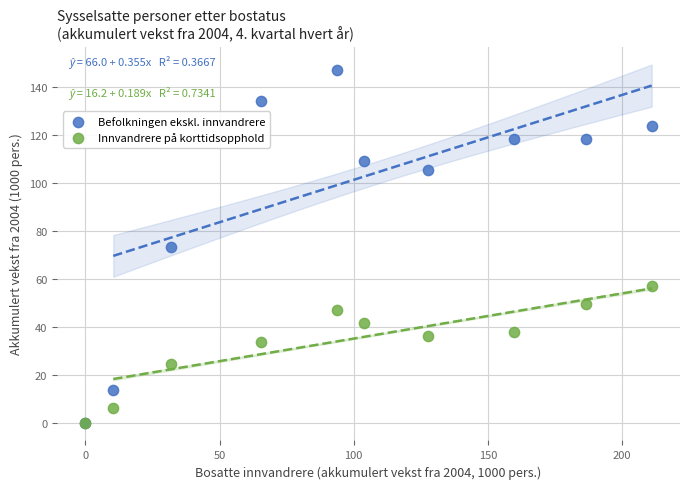

Which series has the widest spread of Y values?

Befolkningen ekskl. innvandrere